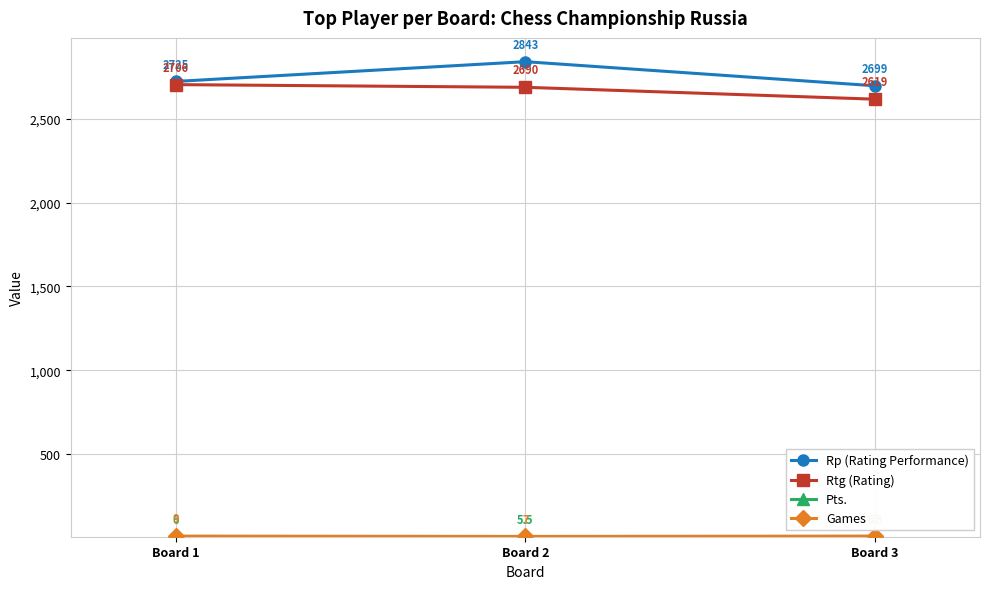

Which series changed the most between Board 2 and Board 3?

Rp (Rating Performance)